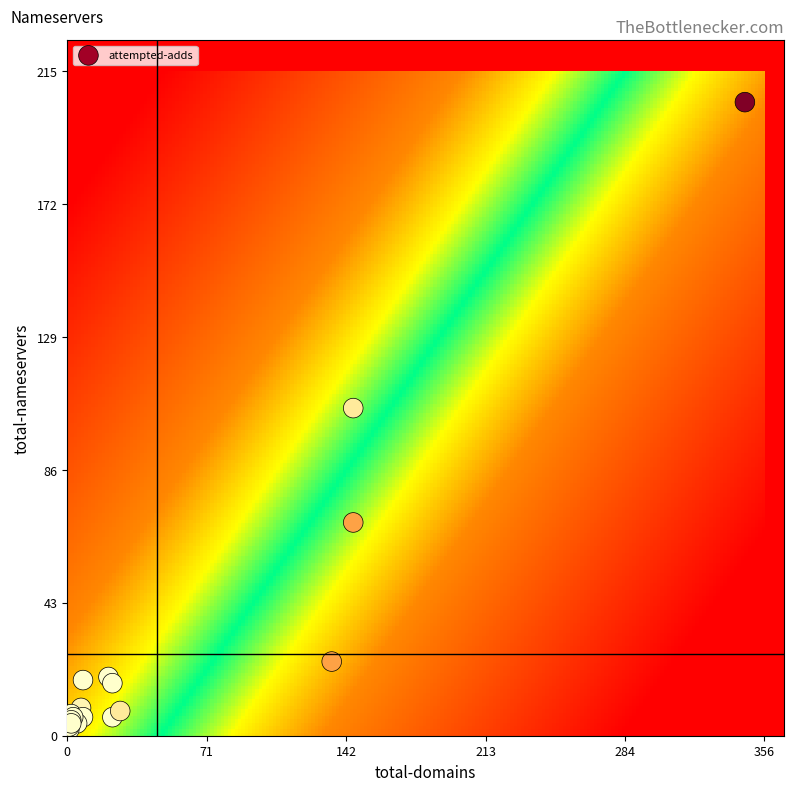

What Y value in the scatter plot is closest to 103?

106